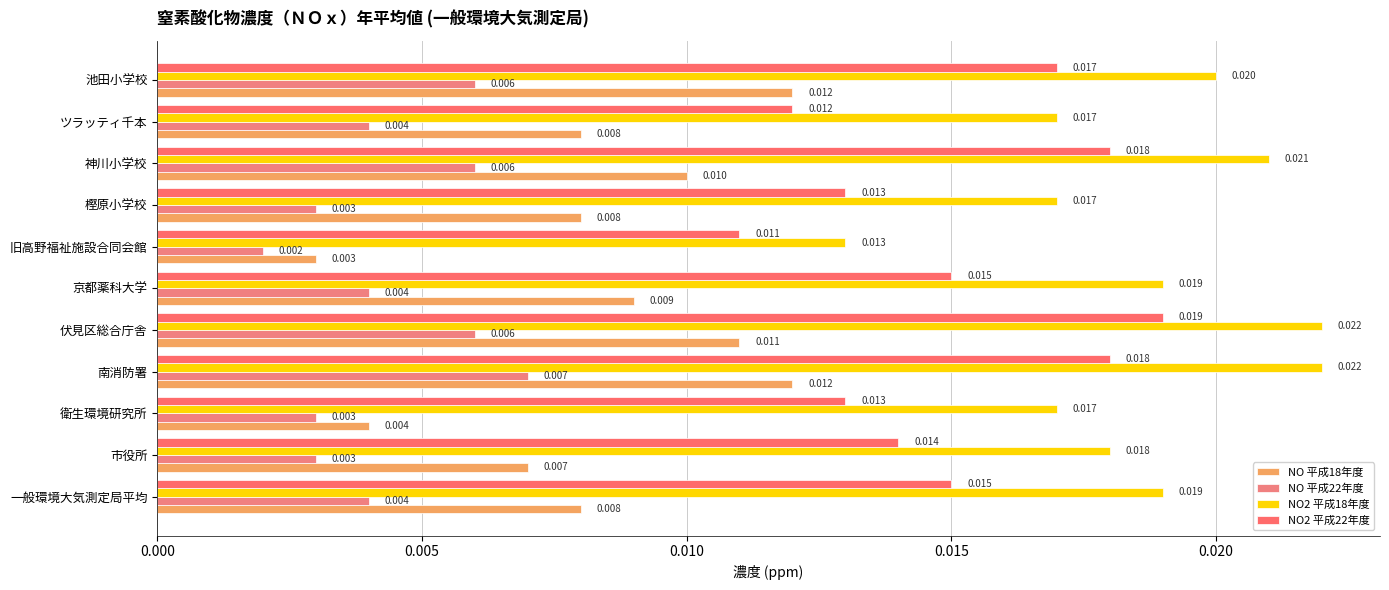

Reading right to left, list all the values displayed in this chart.

NO 平成18年度: 0.0	0.0	0.0	0.0	0.0	0.0	0.0	0.0	0.0	0.0	0.0
NO 平成22年度: 0.0	0.0	0.0	0.0	0.0	0.0	0.0	0.0	0.0	0.0	0.0
NO2 平成18年度: 0.0	0.0	0.0	0.0	0.0	0.0	0.0	0.0	0.0	0.0	0.0
NO2 平成22年度: 0.0	0.0	0.0	0.0	0.0	0.0	0.0	0.0	0.0	0.0	0.0